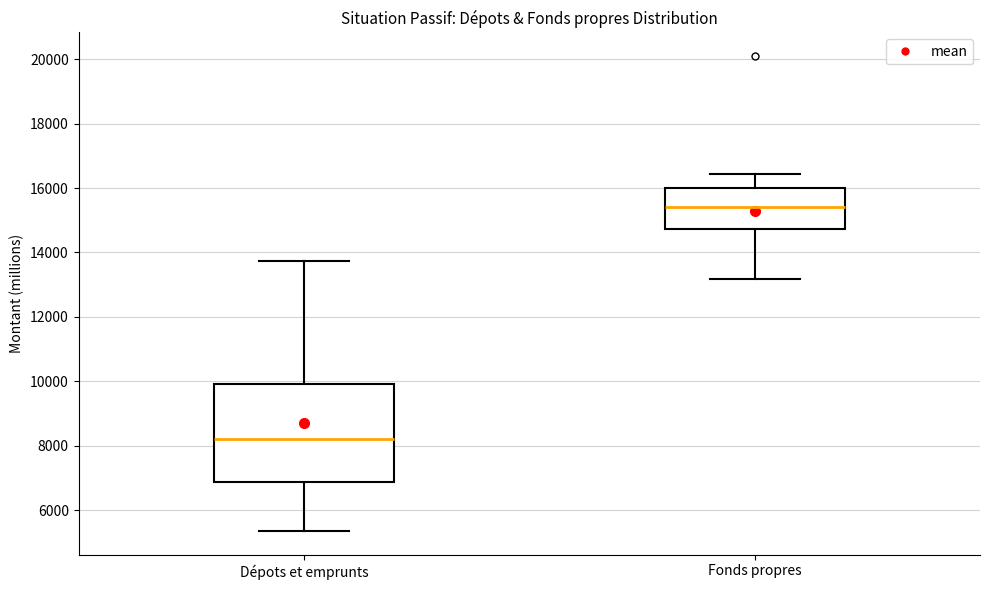

Which box has the lowest median line?

Dépots et emprunts